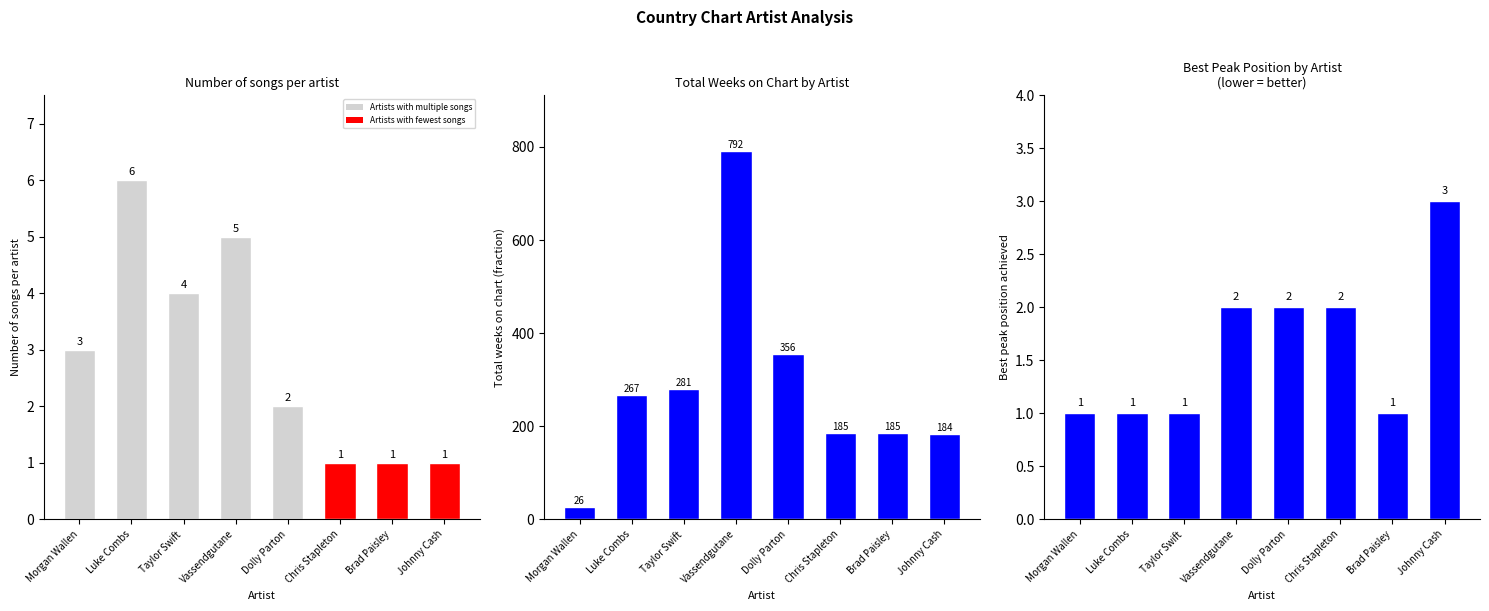

Which category has the highest value in the Best Peak Position series?

Johnny Cash